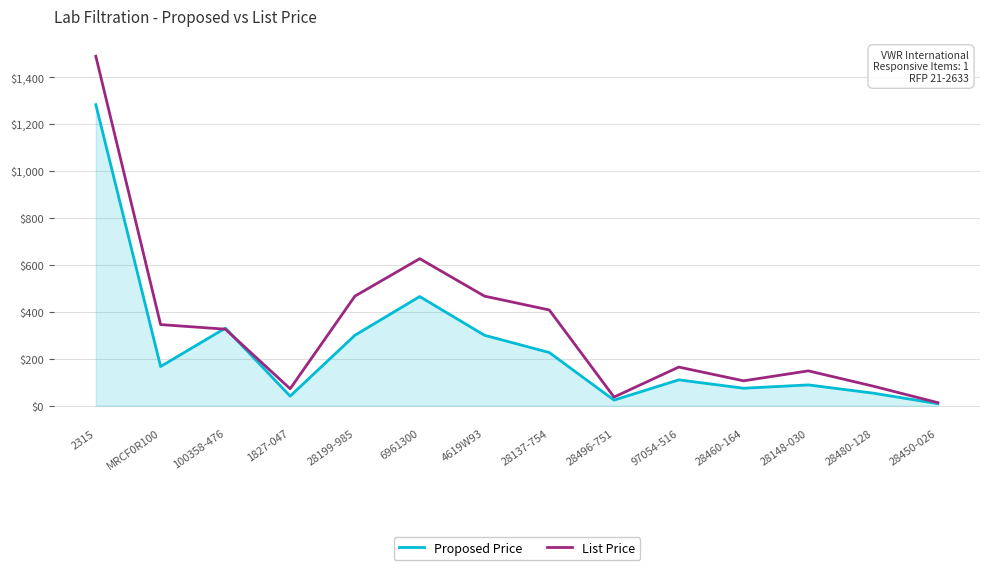

What is the greatest value displayed?

1488.9